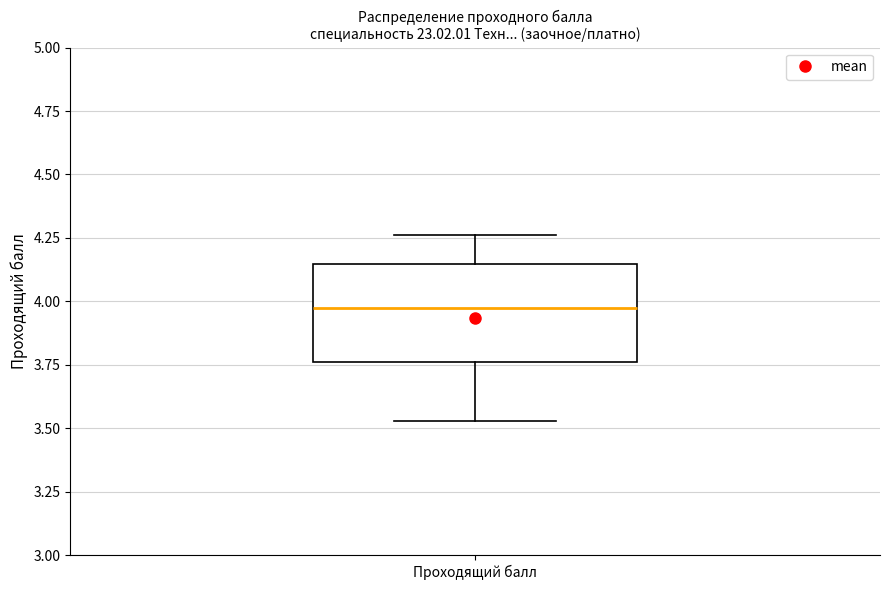

Transcribe this box plot: give where the median line is, the range the box spans, and where the two whiskers end, as read against the y-axis. The values are not printed on the chart, so give them approximately, as read against the axis.

median 4.00, box 3.75 to 4.15, whiskers 3.55 to 4.25